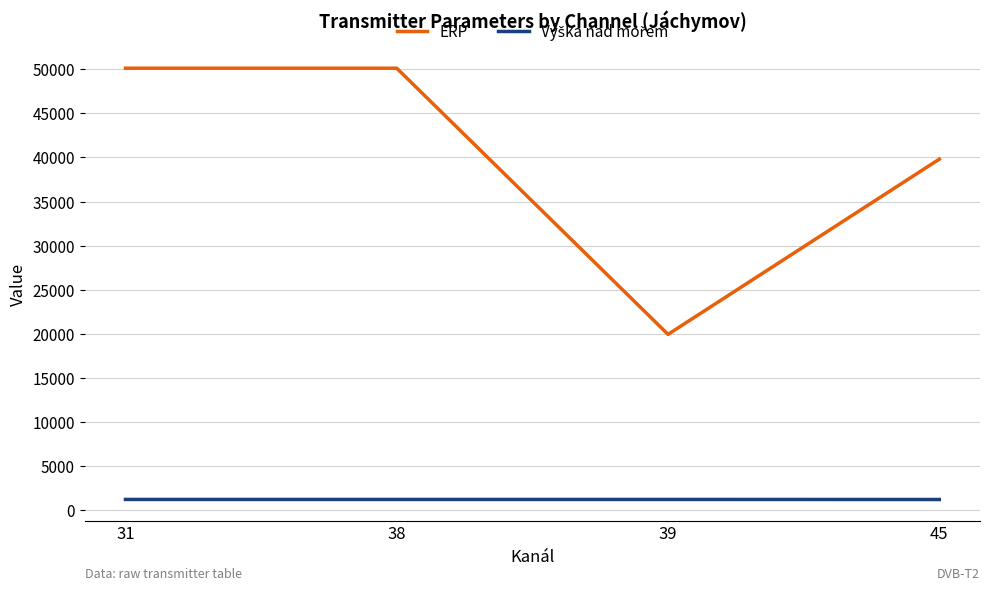

Which series changed the most between 31 and 45?

ERP